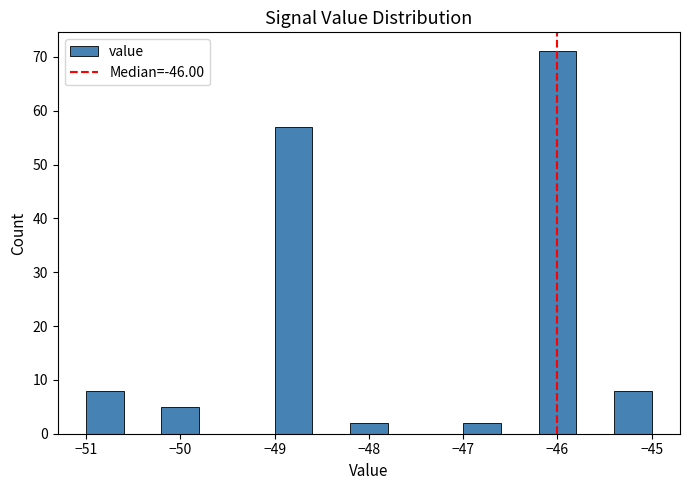

Reading left to right, transcribe this chart: for each bar, give the range it covers on the x-axis and its height. The values are not printed on the chart, so give them approximately, as read against the axis.

-51.0 to -50.6: 8
-50.6 to -50.2: 0
-50.2 to -49.8: 5
-49.8 to -49.4: 0
-49.4 to -49.0: 0
-49.0 to -48.6: 57
-48.6 to -48.2: 0
-48.2 to -47.8: 2
-47.8 to -47.4: 0
-47.4 to -47.0: 0
-47.0 to -46.6: 2
-46.6 to -46.2: 0
-46.2 to -45.8: 71
-45.8 to -45.4: 0
-45.4 to -45.0: 8